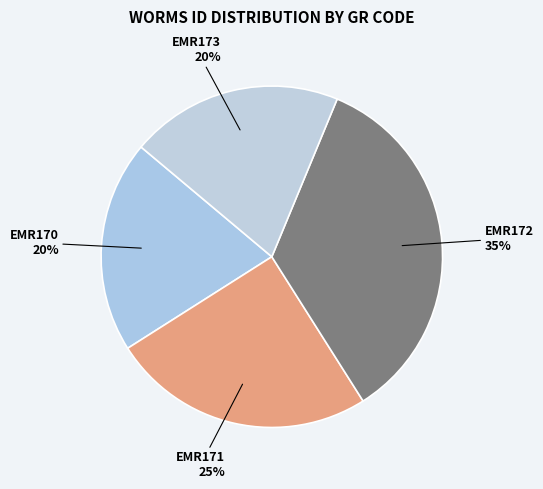

Is the sum of EMR173 and EMR172 greater than half?

Yes